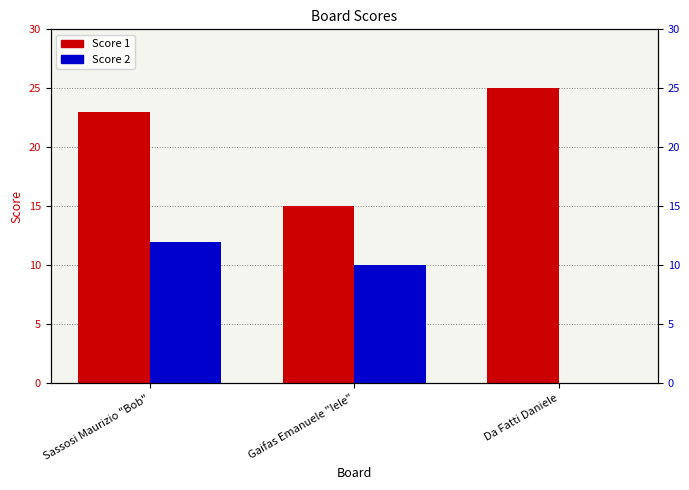

At how many categories does at least one series exceed 21?

2